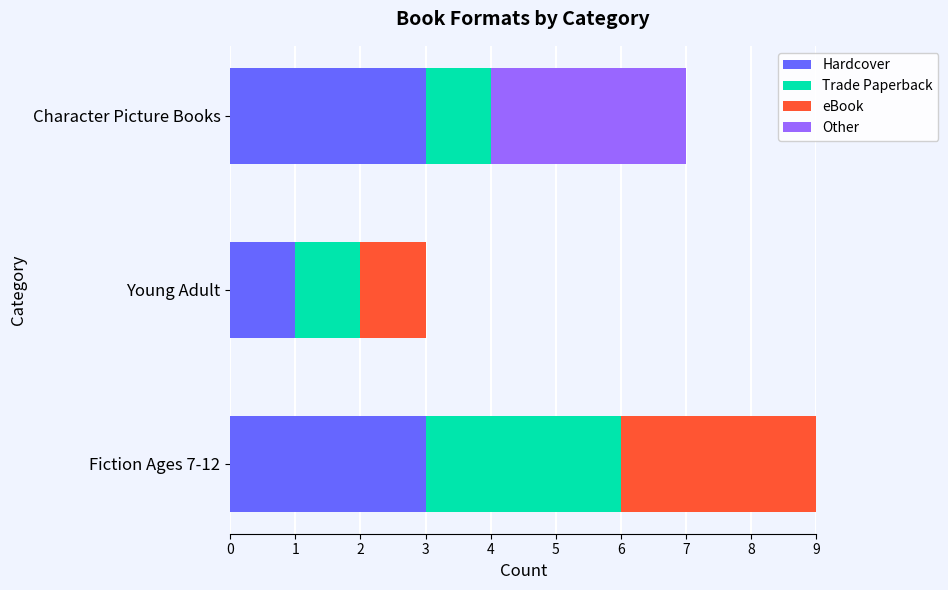

The Hardcover series shows 5 at Fiction Ages 7-12. True or false?

False